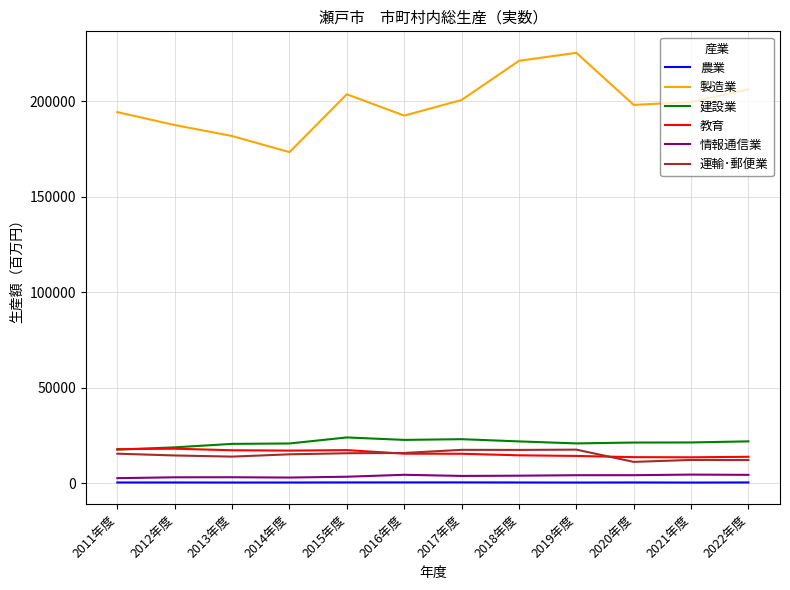

The value of 教育 at 2017年度 is 15524. True or false?

True